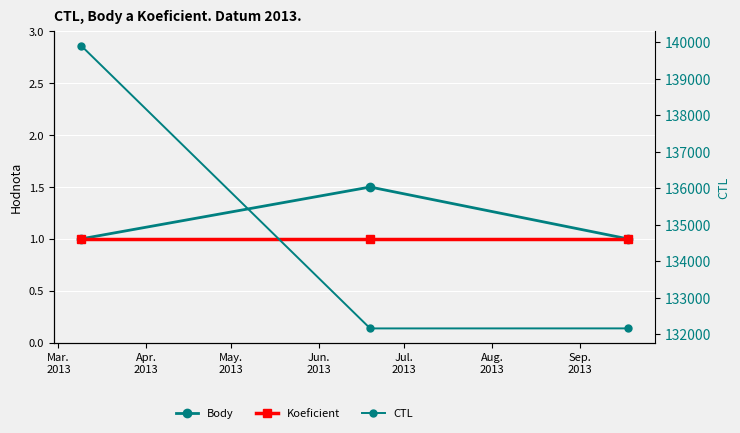

Which series has the largest range (max minus min)?

CTL